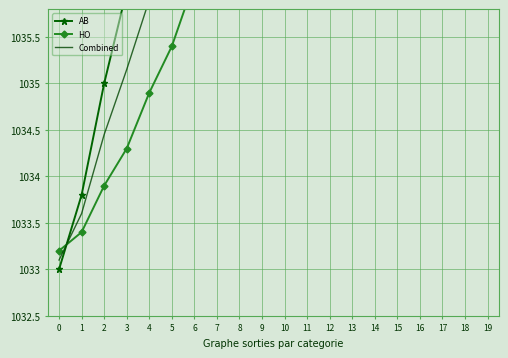

Which series has the widest spread of values?

AB